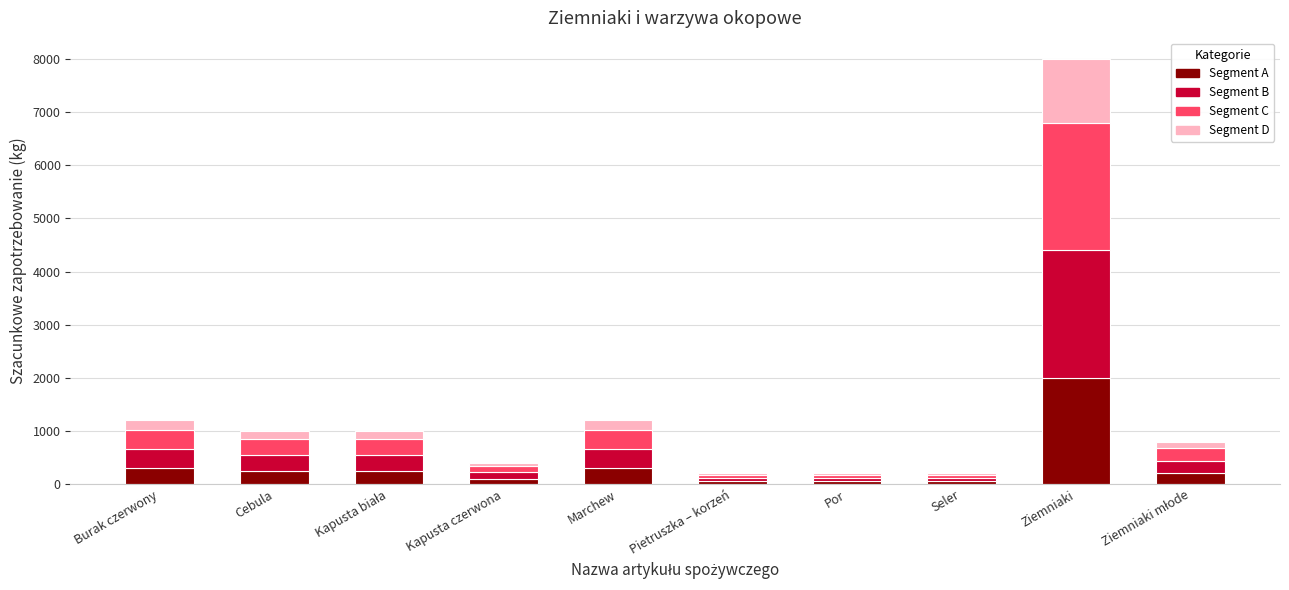

What is the difference between the Segment A values at Ziemniaki and Burak czerwony?

1700